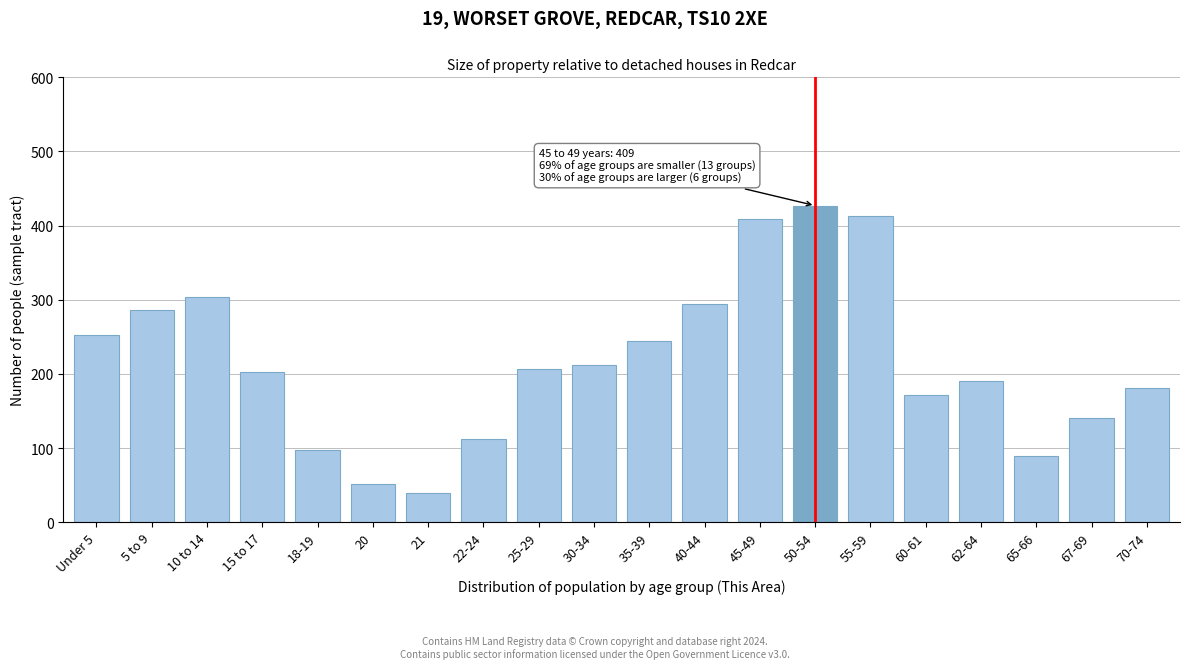

Reading left to right, what are all the values shown in this chart?

Under 5=253	5 to 9=286	10 to 14=304	15 to 17=203	18-19=98	20=52	21=39	22-24=112	25-29=207	30-34=212	35-39=244	40-44=294	45-49=409	50-54=427	55-59=413	60-61=171	62-64=190	65-66=89	67-69=141	70-74=181